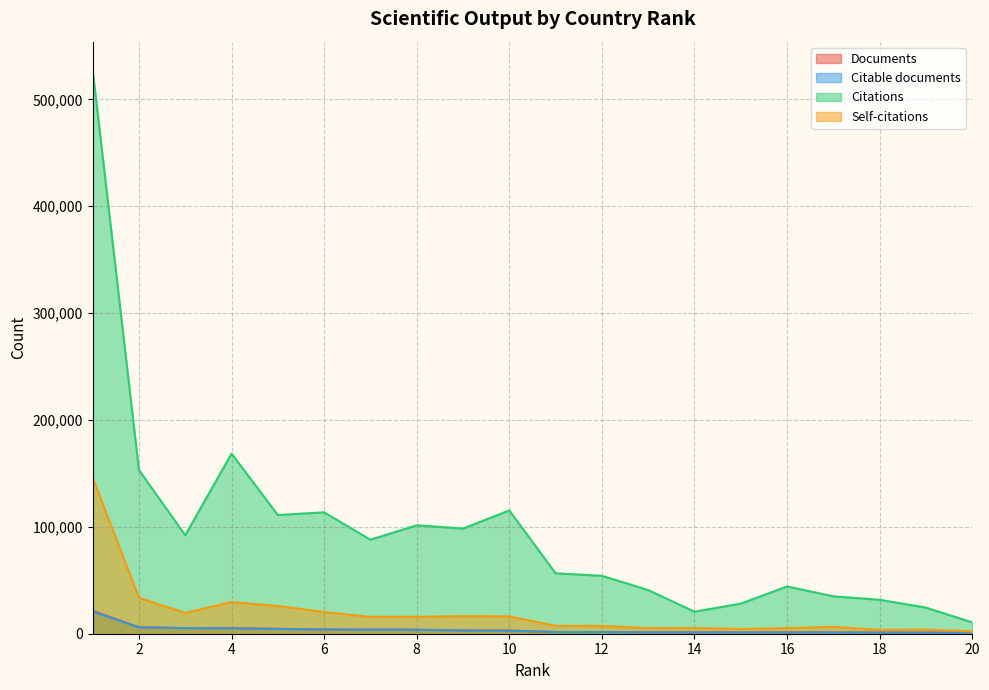

What is the sum of the Documents values at 12 and 15?

2784